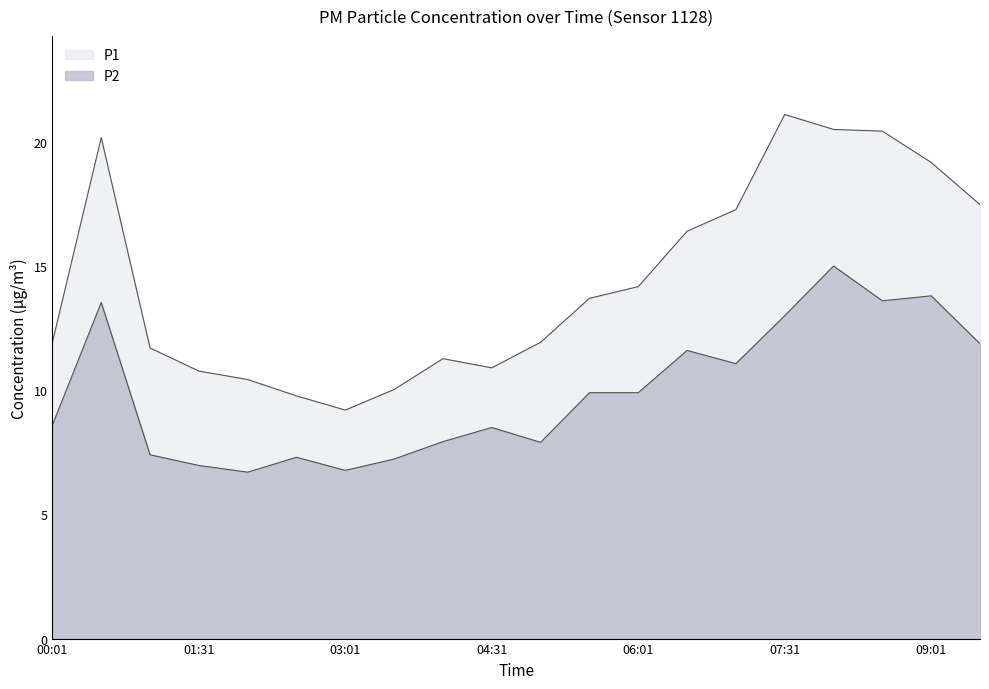

True or false: P2 has a value of 7.0 at 01:31.

True